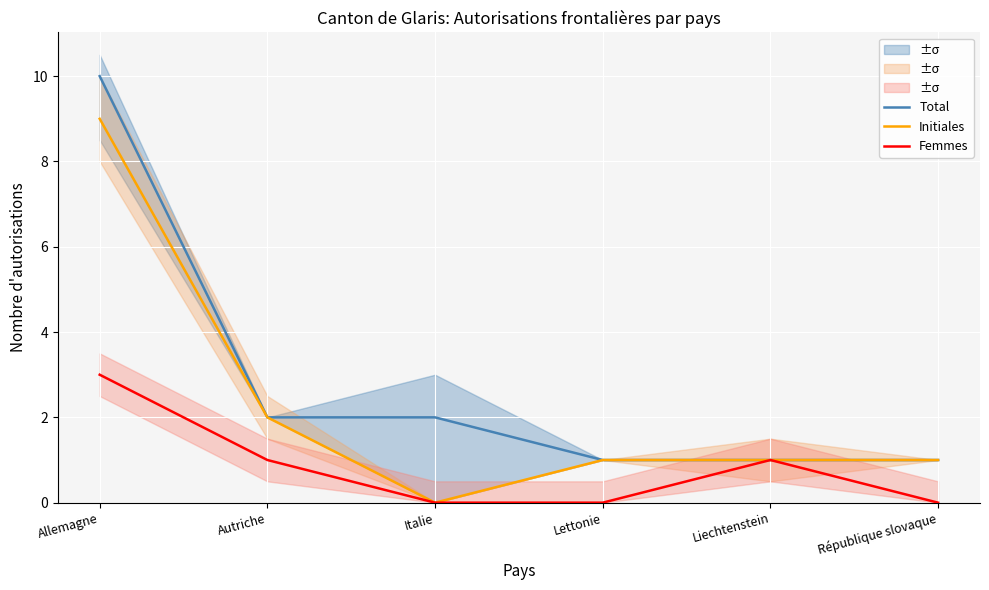

Which label corresponds to the smallest value in the chart?

Italie